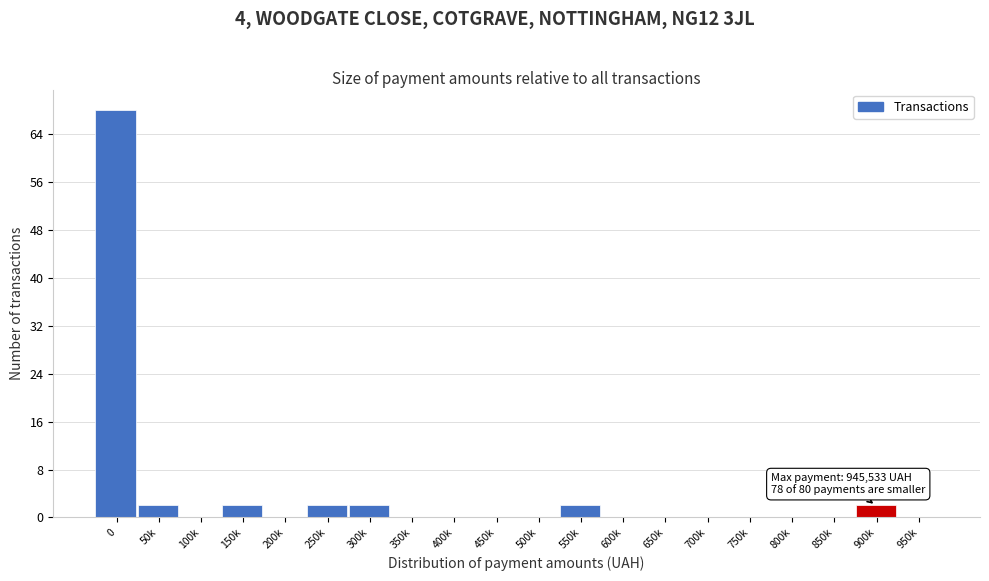

Reading left to right, what are all the values shown in this chart?

0=68	50k=2	100k=0	150k=2	200k=0	250k=2	300k=2	350k=0	400k=0	450k=0	500k=0	550k=2	600k=0	650k=0	700k=0	750k=0	800k=0	850k=0	900k=2	950k=0